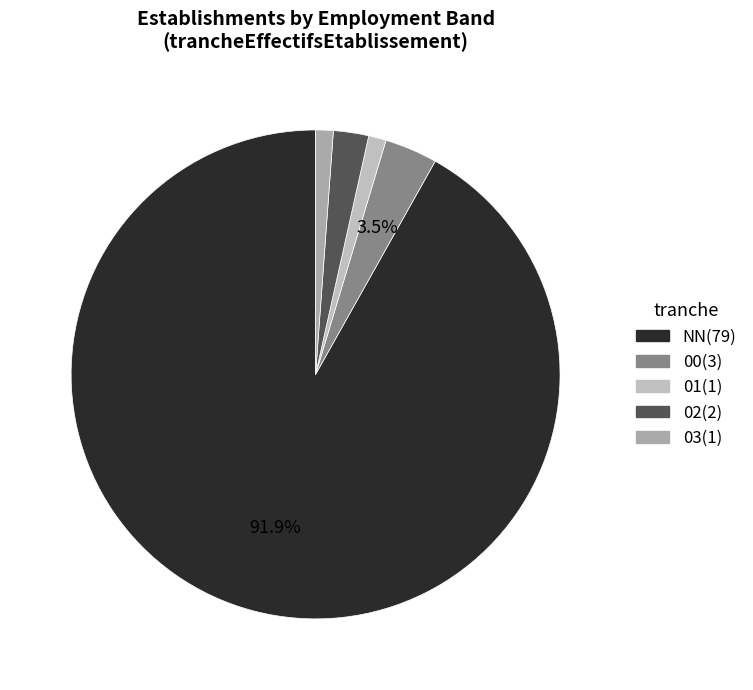

Approximately how many times larger is the value at 00 compared to 02?

1.5